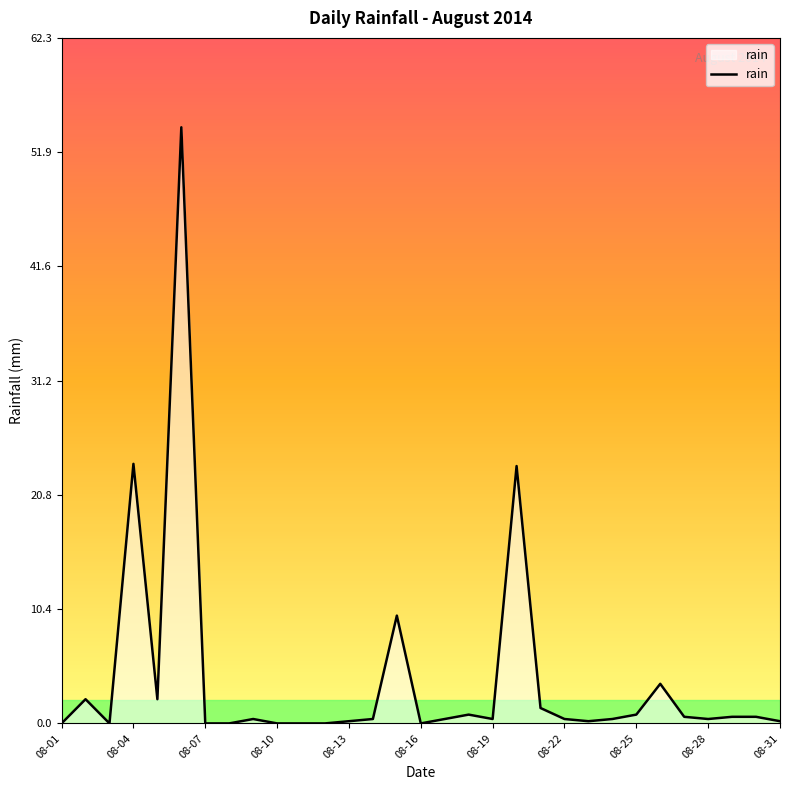

What is the difference between the maximum and minimum values?

54.2